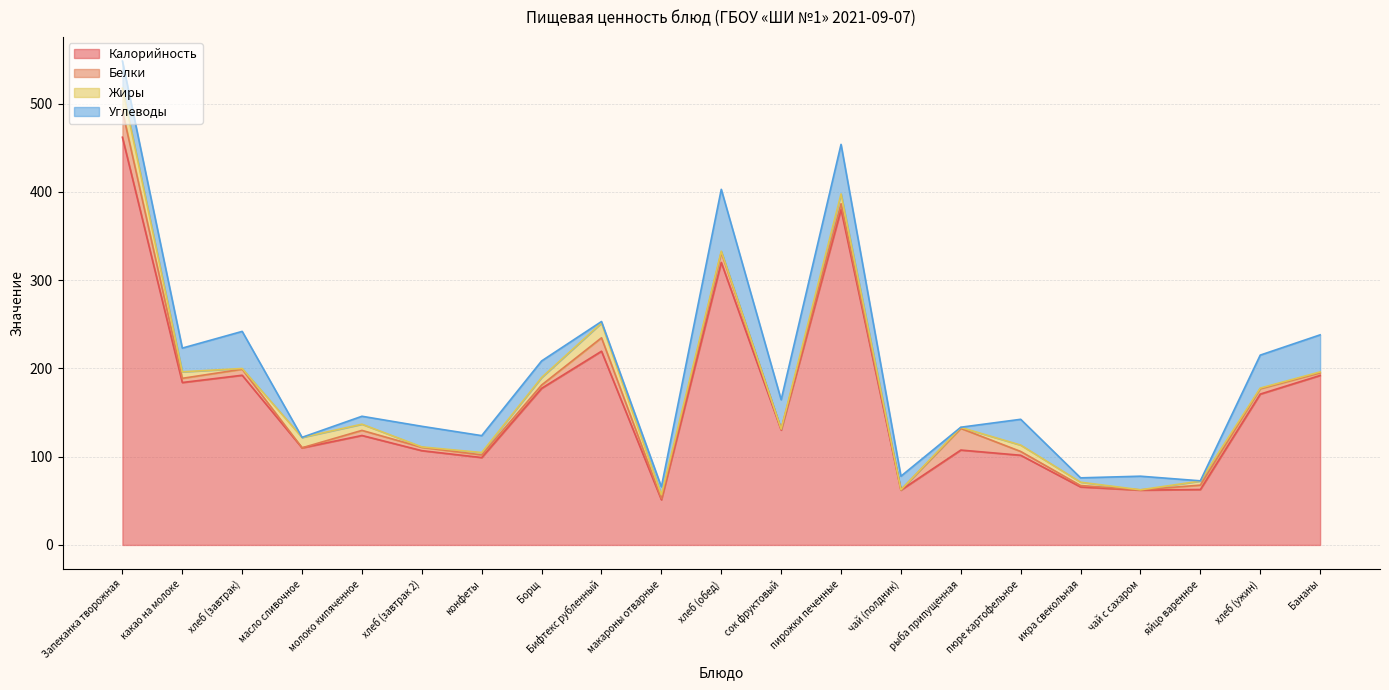

At which category is the sum across all series the highest?

Запеканка творожная